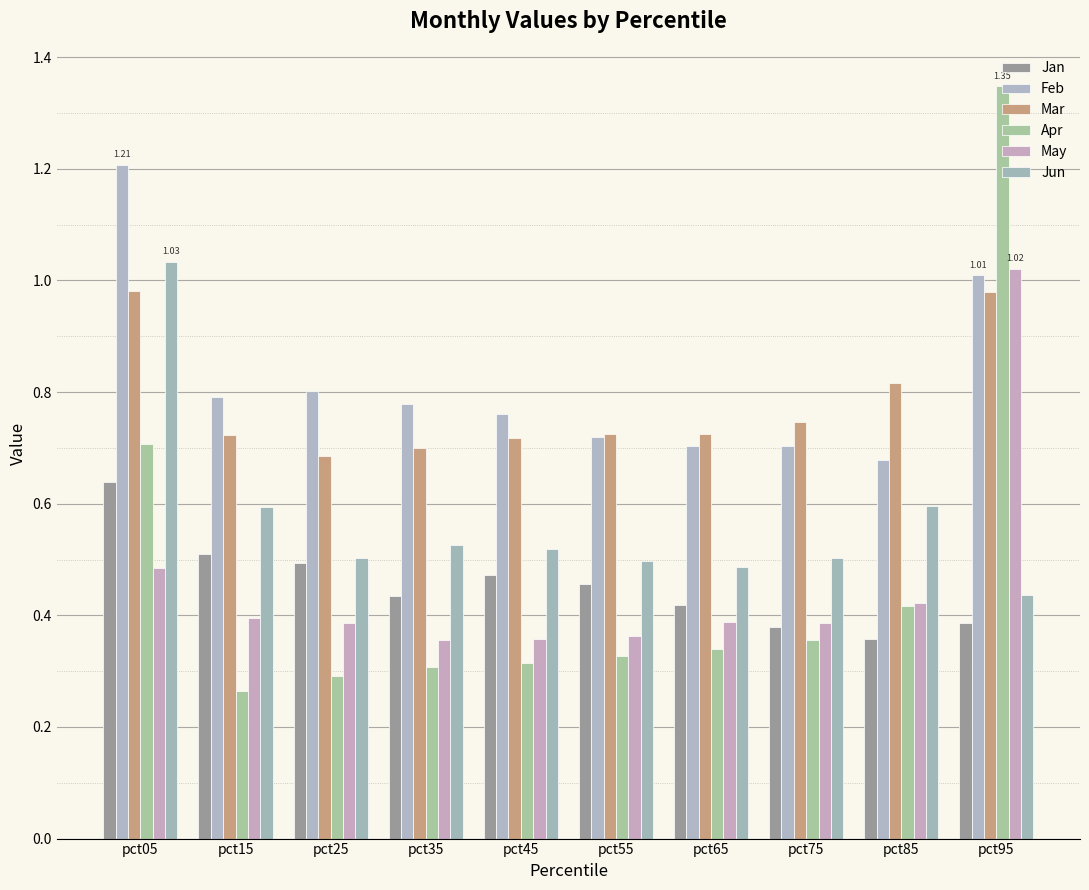

Count the Apr values in the range 0 to 1.

9